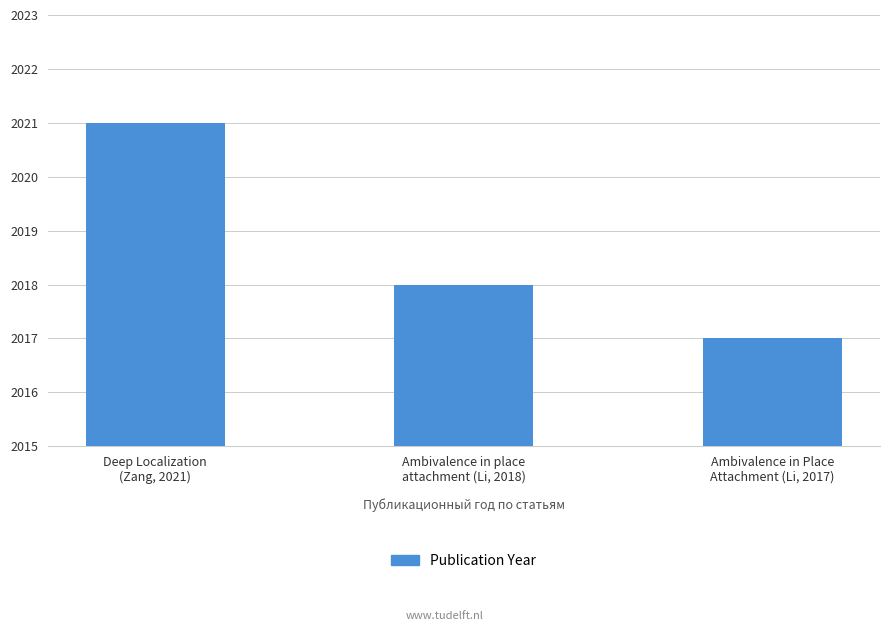

What position from the left is Ambivalence in Place
Attachment (Li, 2017)?

3